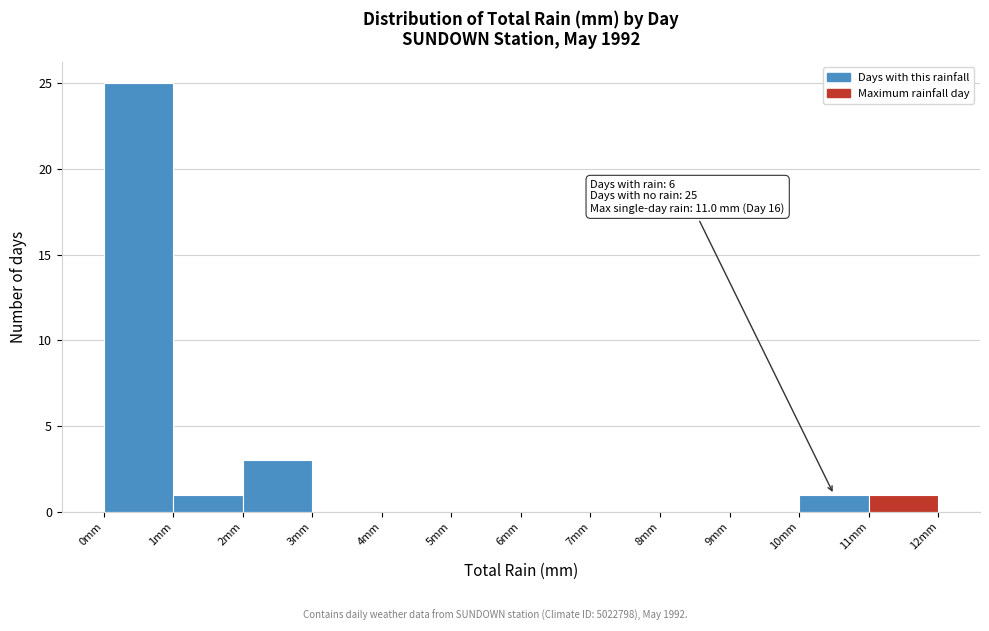

Over which range of the x-axis is the bar tallest?

0 to 1